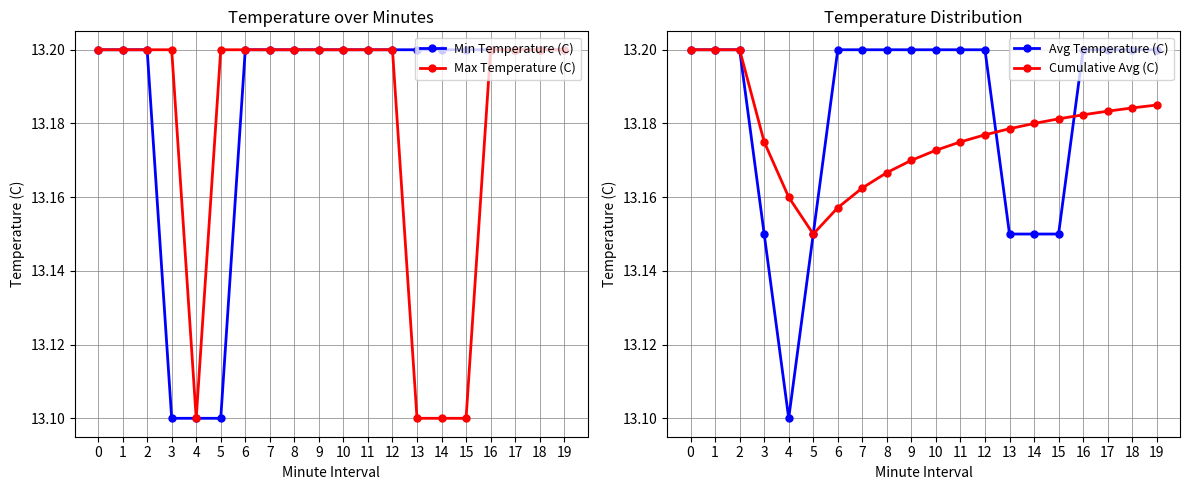

Which series has the largest range (max minus min)?

Min Temperature (C)